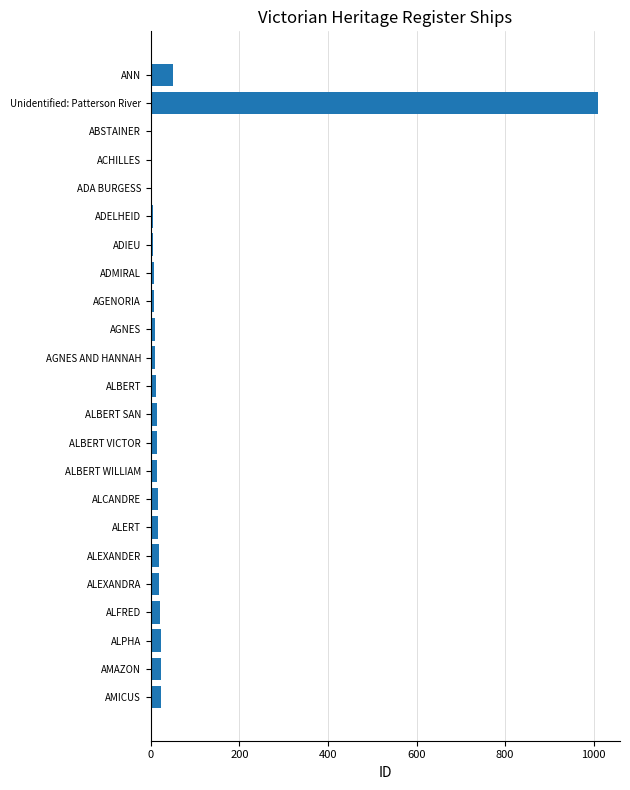

What is the average value?

54